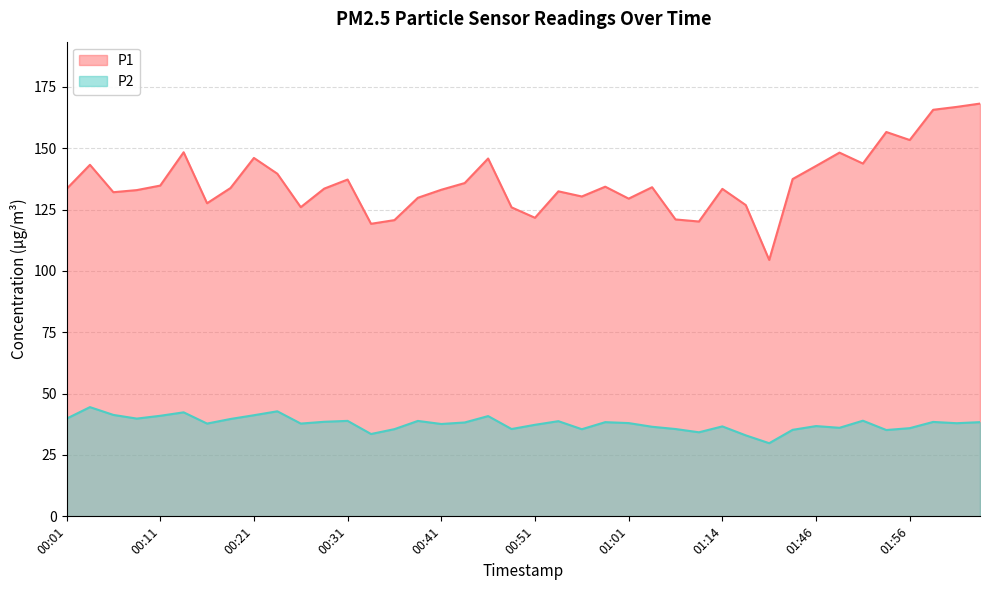

What is the greatest value displayed?

168.2